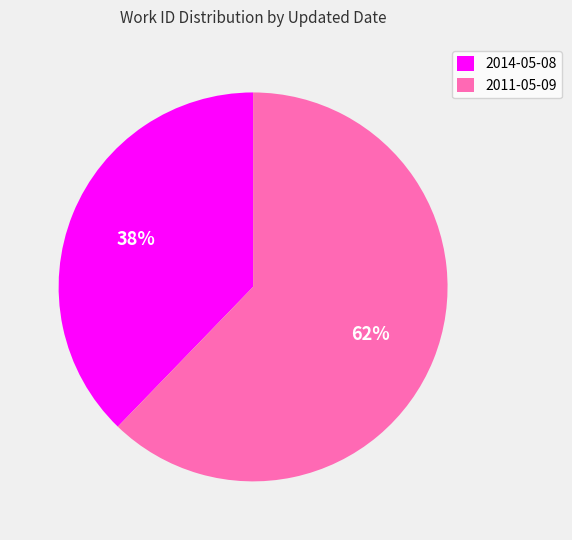

The 2014-05-08 slice represents 25% of the pie. True or false?

False